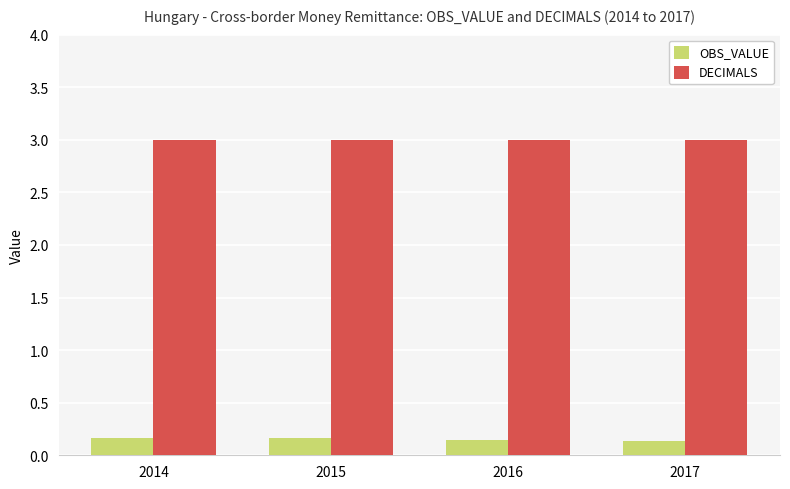

How many OBS_VALUE values are between 0 and 1?

4